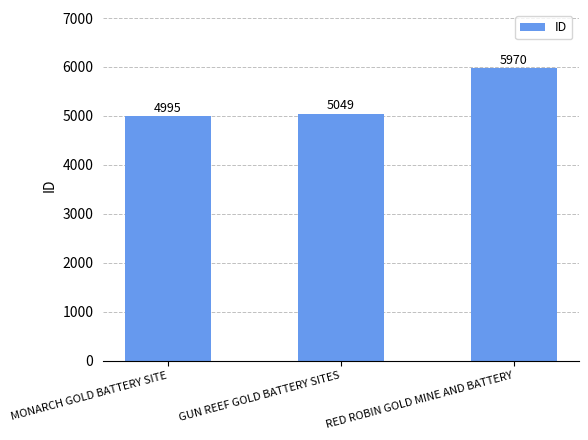

Reading left to right, transcribe all the data shown in this chart.

4995	5049	5970